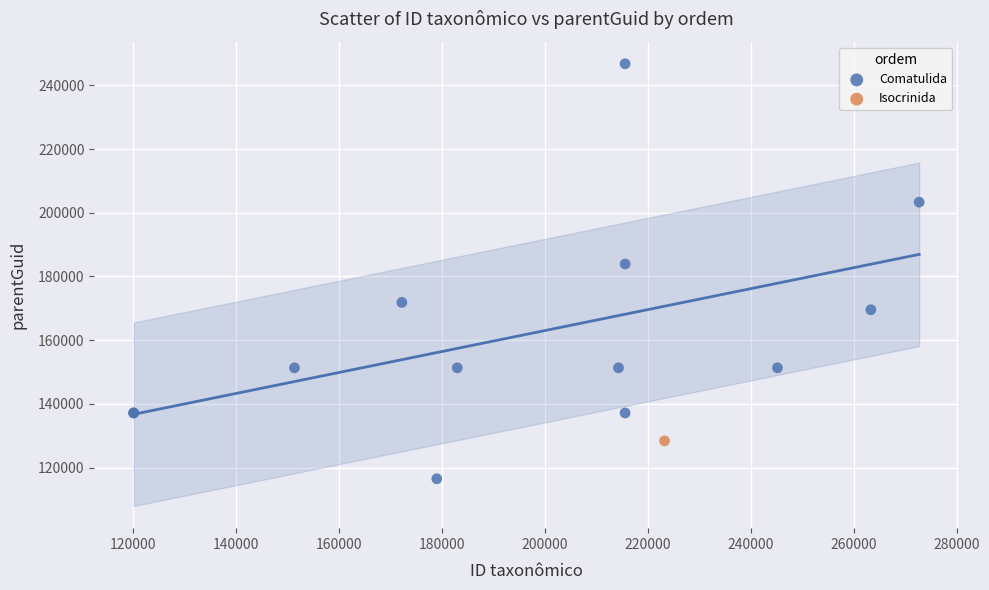

What are all the series names shown in the legend?

Comatulida, Isocrinida